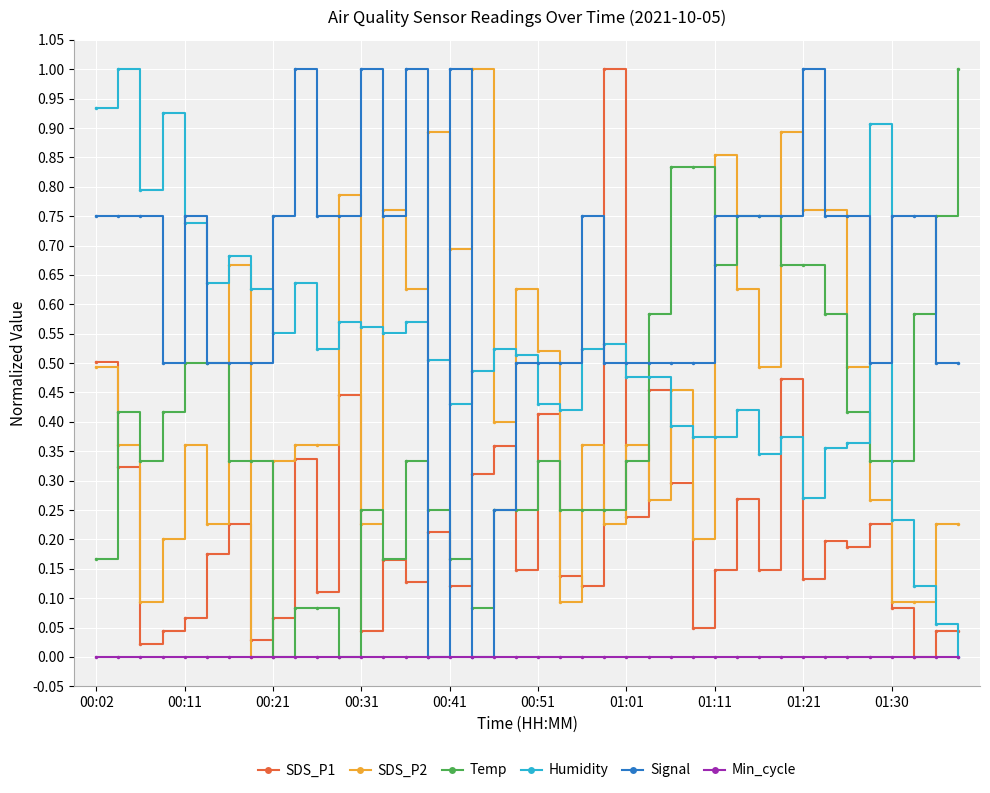

True or false: Humidity and Temp intersect in this chart.

True